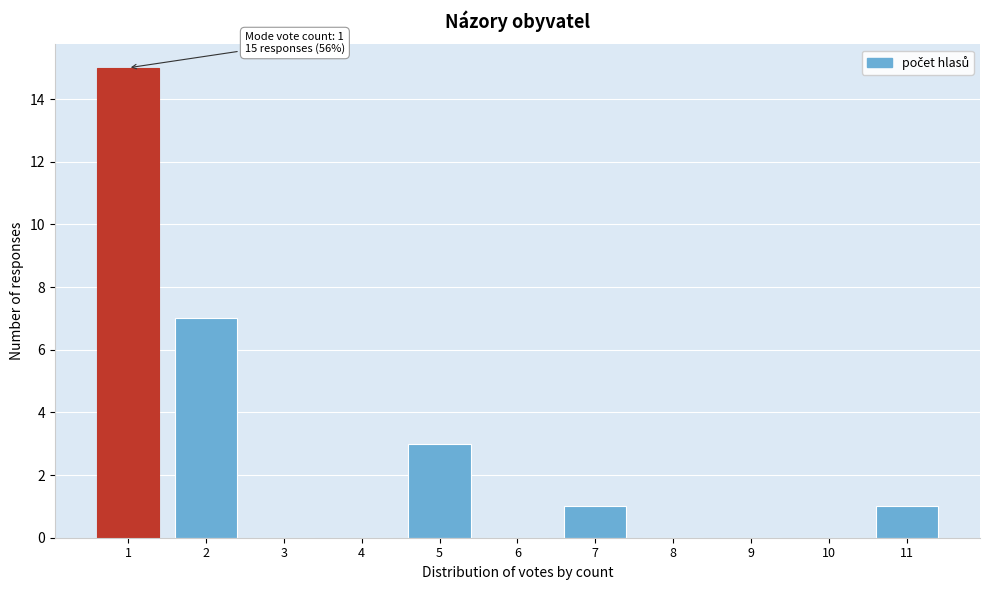

Reading left to right, list all the values displayed in this chart.

1=15	2=7	3=0	4=0	5=3	6=0	7=1	8=0	9=0	10=0	11=1